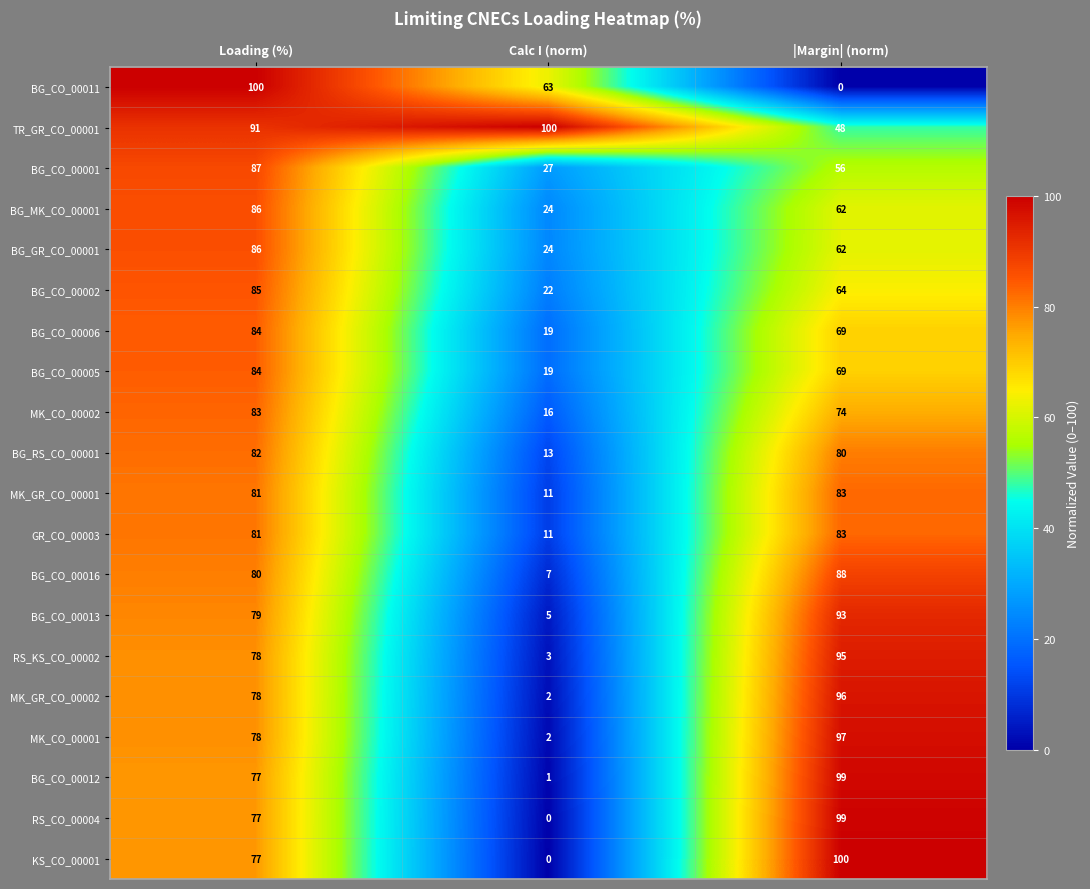

Which category has the highest value in the MK_CO_00002 series?

Loading (%)